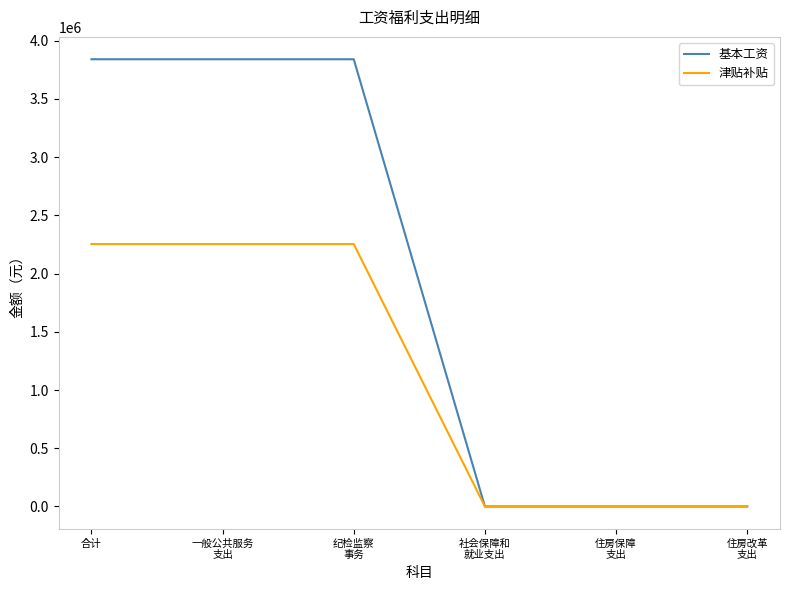

List the series in order of their overall mean, highest first.

基本工资, 津贴补贴